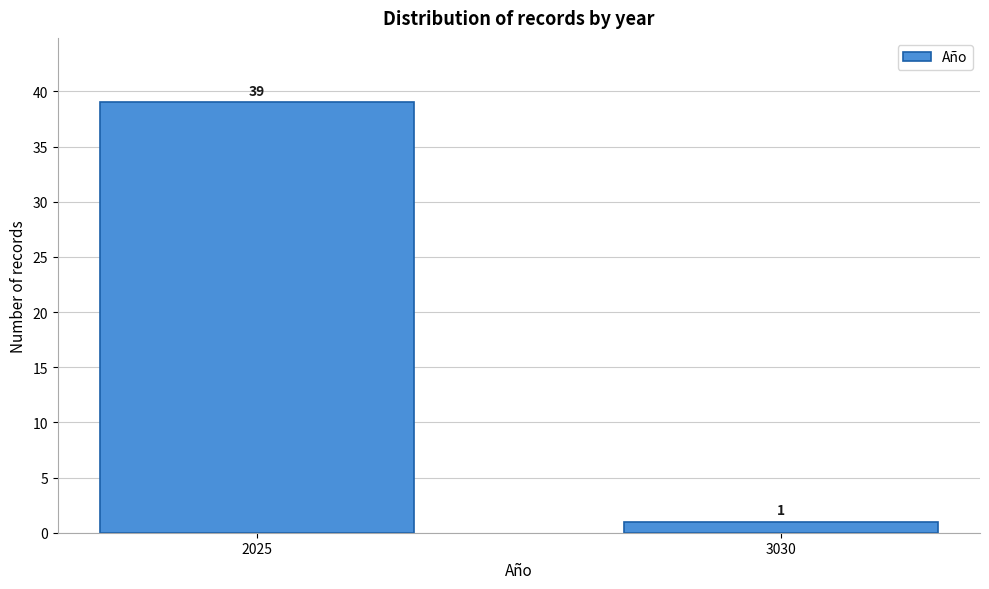

Reading left to right, what are all the values shown in this chart?

39	1